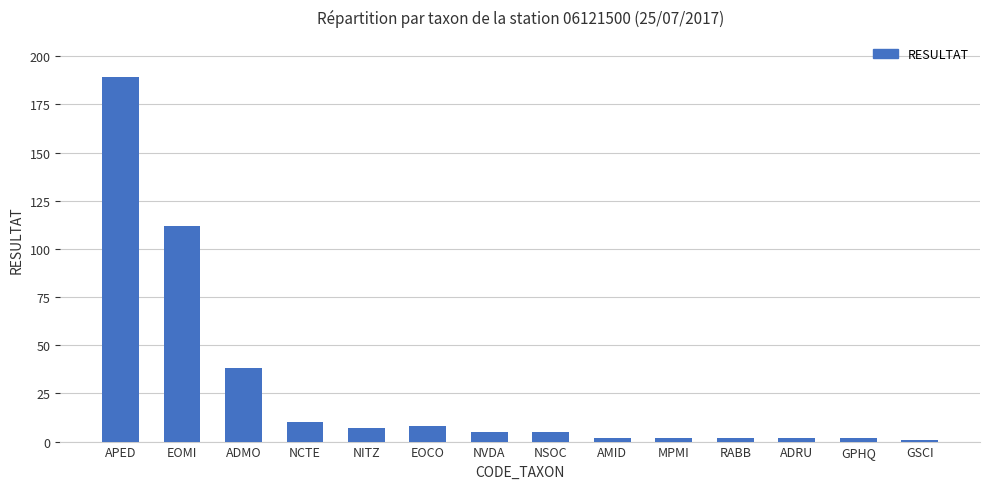

At which category does the chart reach its peak across all series?

APED